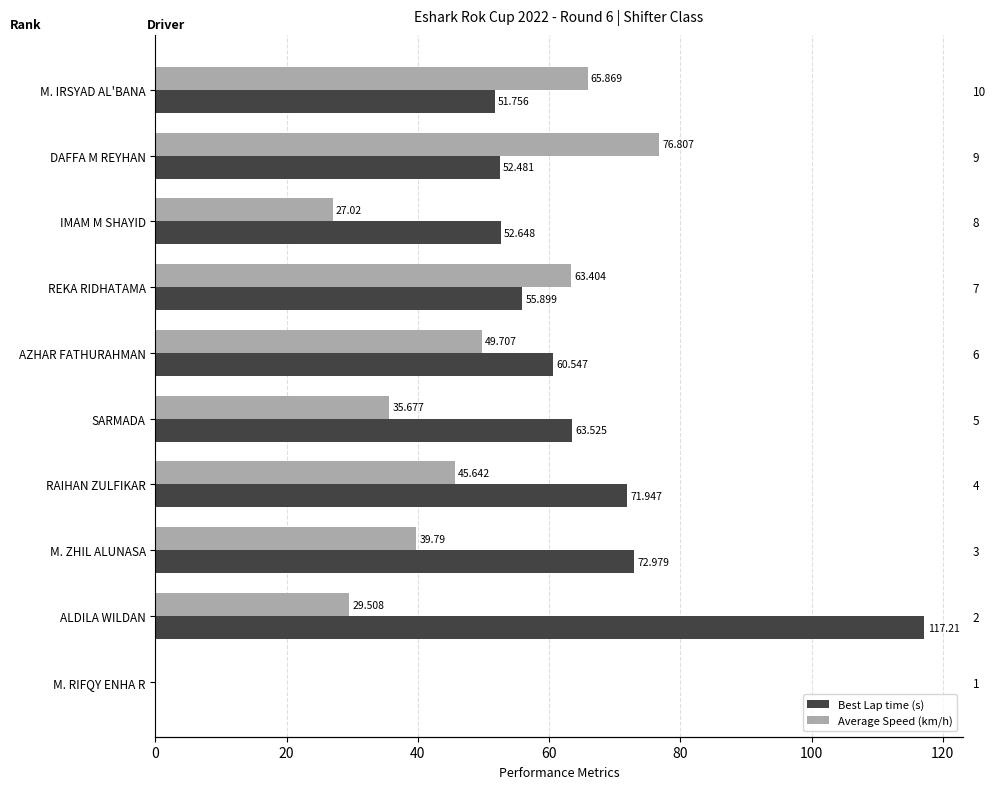

Reading left to right, transcribe all the data shown in this chart.

Best Lap time (s): 51.8	52.5	52.6	55.9	60.5	63.5	71.9	73.0	117.2	0.0
Average Speed (km/h): 65.9	76.8	27.0	63.4	49.7	35.7	45.6	39.8	29.5	0.0